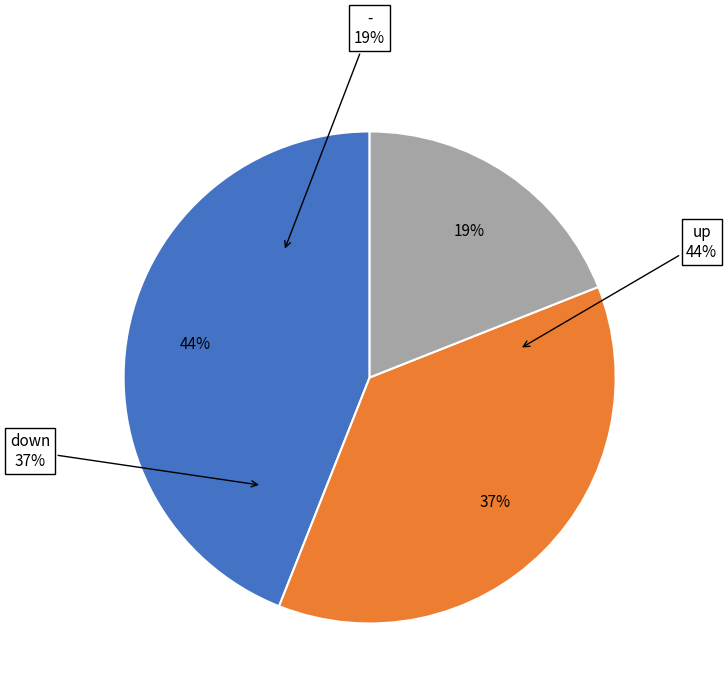

Rank the categories by value from lowest to highest.

-, down, up